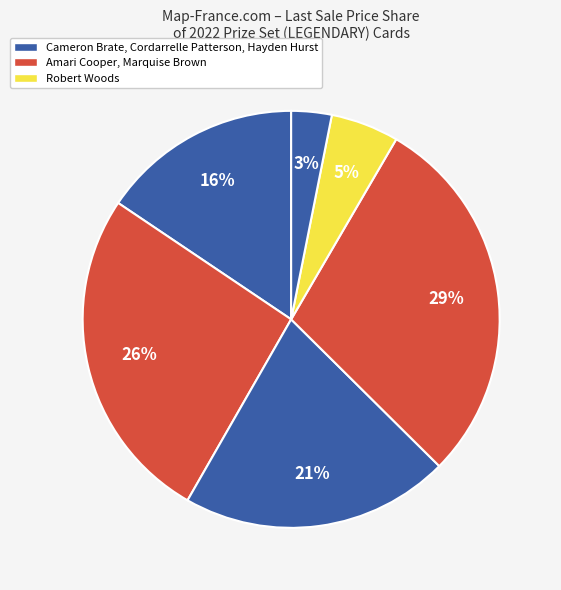

Does any single category account for the majority?

No